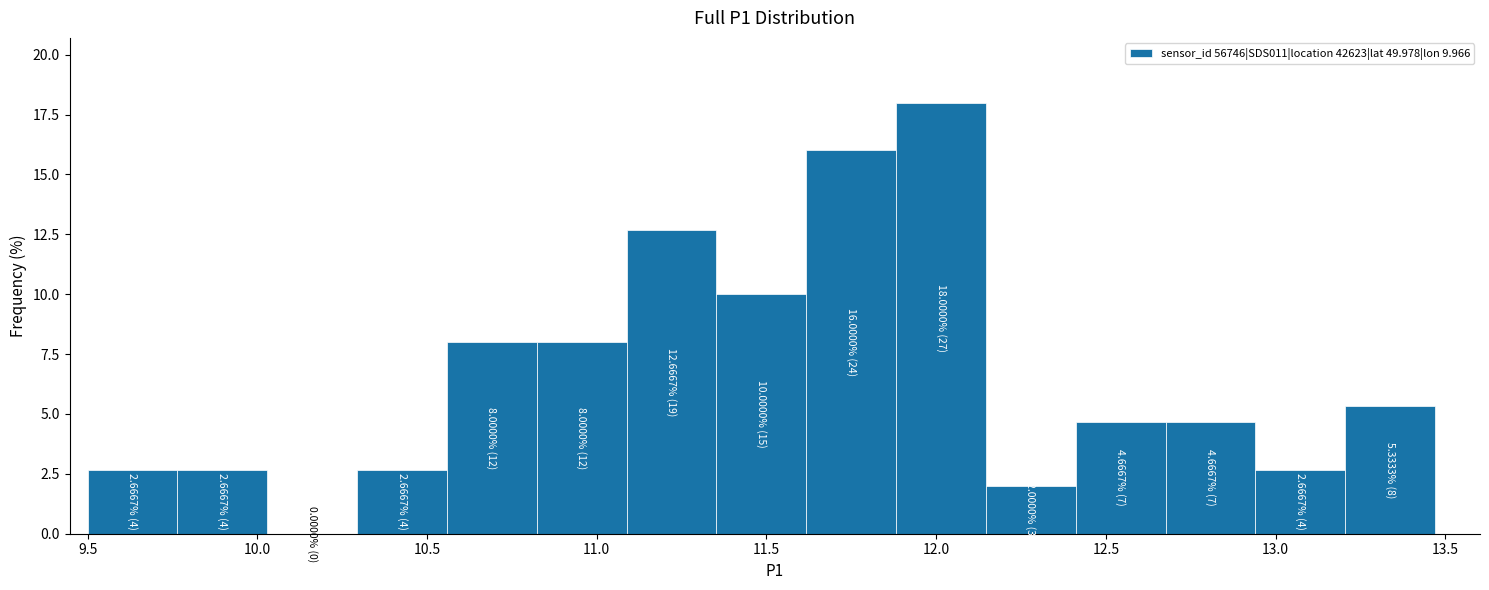

Over which range of the x-axis is the bar tallest?

11.90 to 12.15